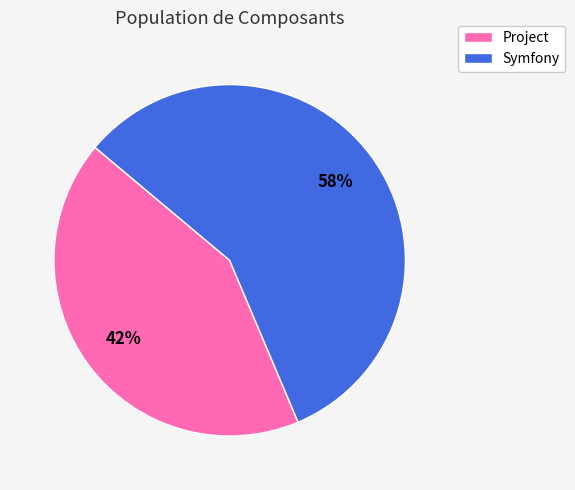

What is the ratio of the value at Symfony to the value at Project?

1.4